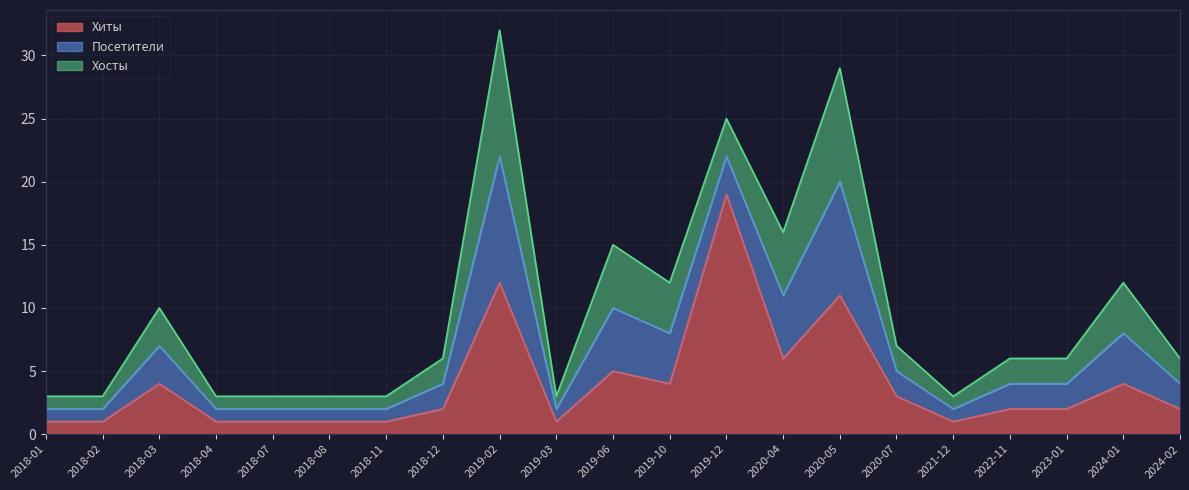

Is it true that Посетители equals 5 at 2020-04?

True